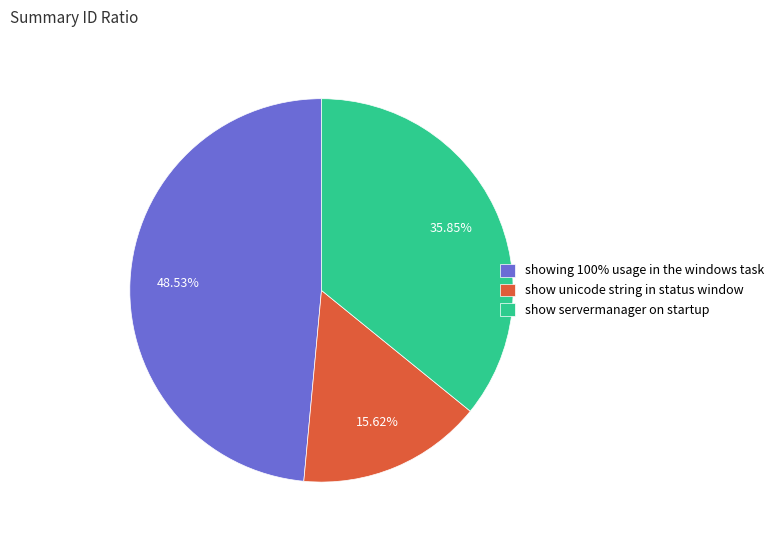

Which category has the biggest portion of the pie?

showing 100% usage in the windows task